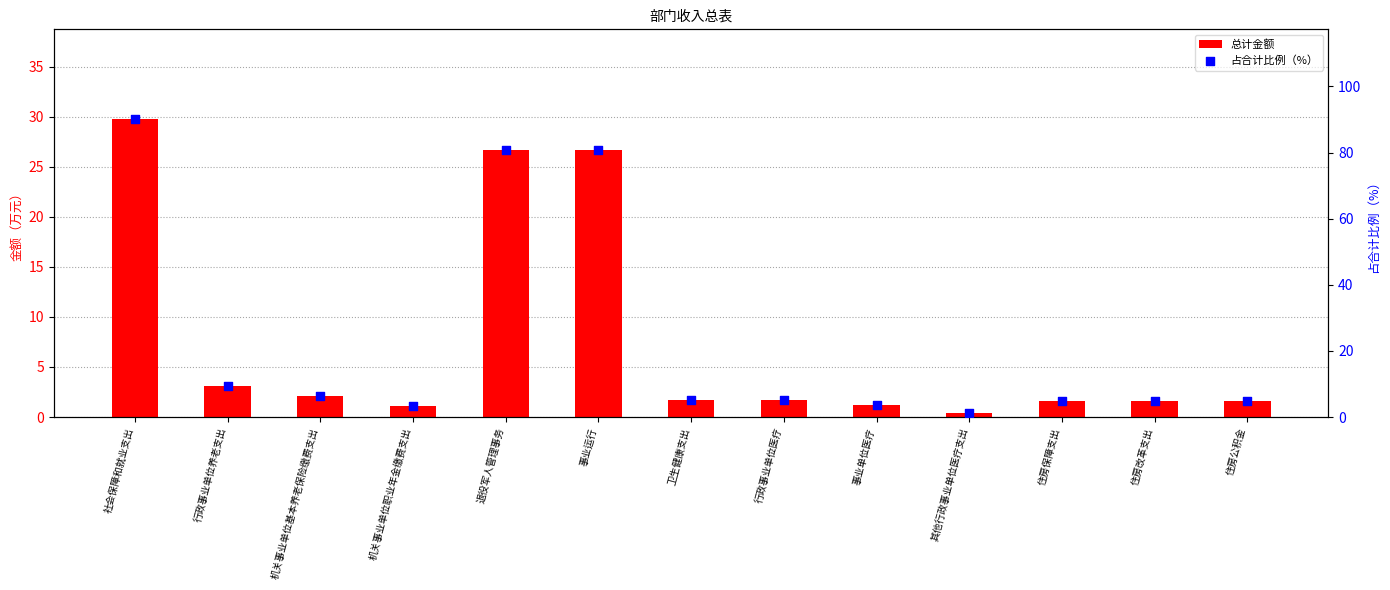

What are all the series names shown in the legend?

总计金额, 占合计比例（%）